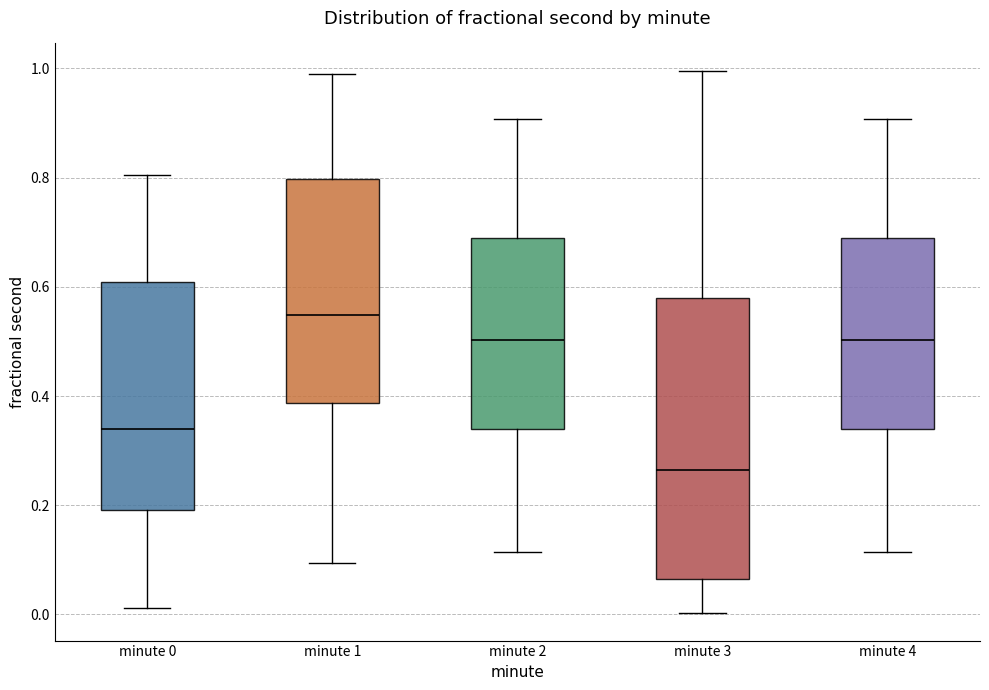

Where does the median line of the box for minute 3 sit on the y-axis? The values are not printed on the chart, so give them approximately, as read against the axis.

0.26